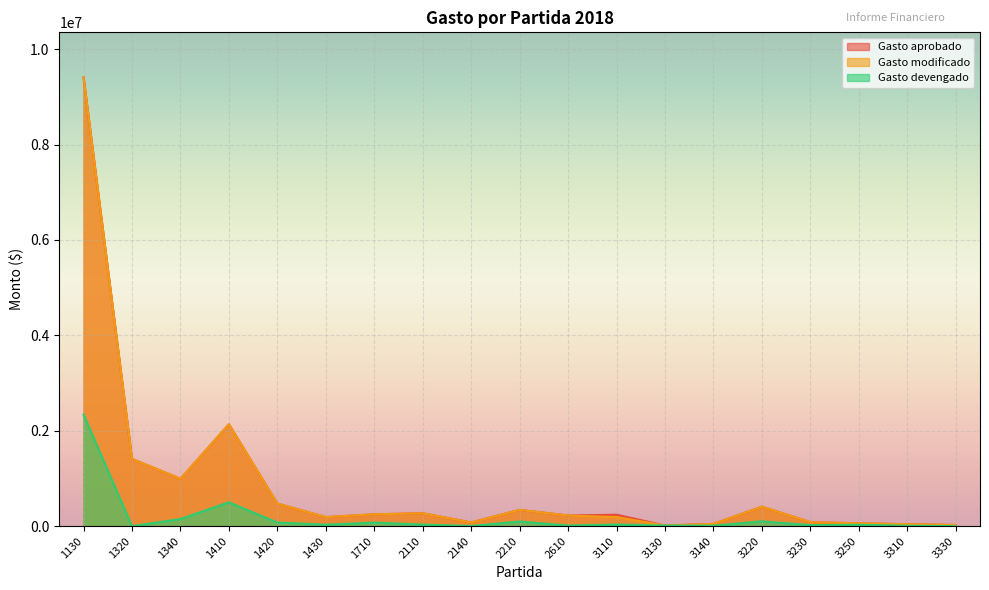

True or false: Gasto aprobado has more than 1 points higher than both neighbors.

True